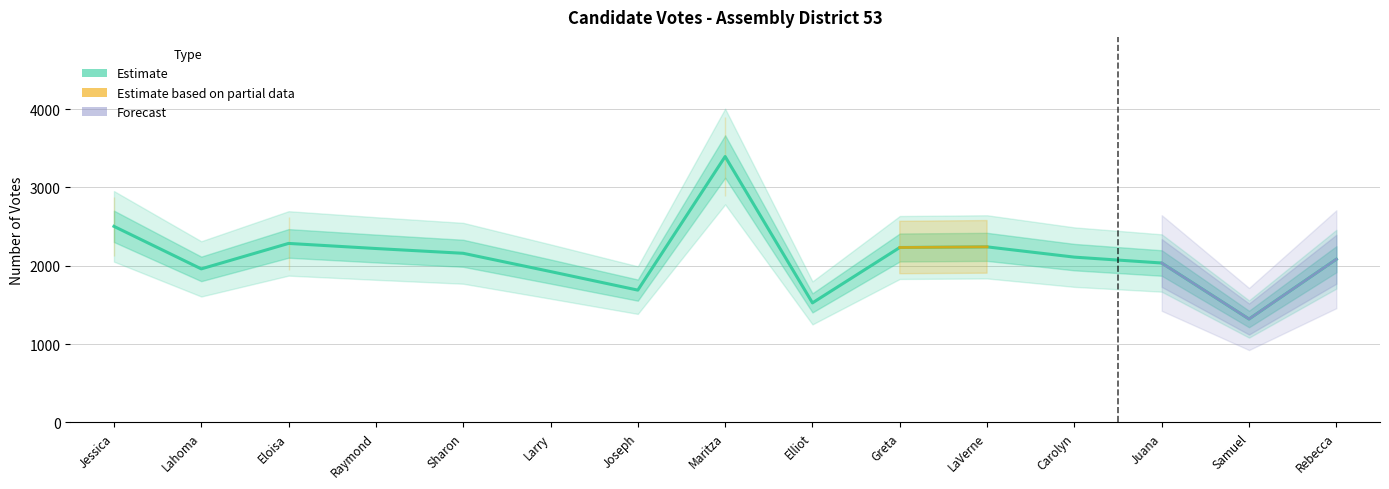

Reading left to right, list all the values displayed in this chart.

2503	1960	2285	2220	2159	1926	1689	3394	1526	2233	2241	2110	2035	1320	2083